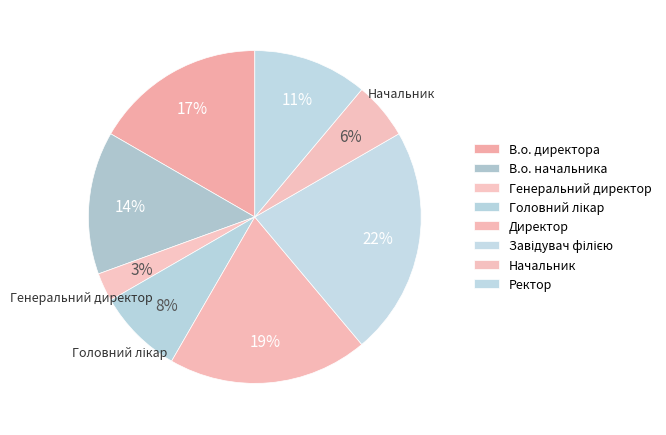

Count the number of slices in the pie.

8